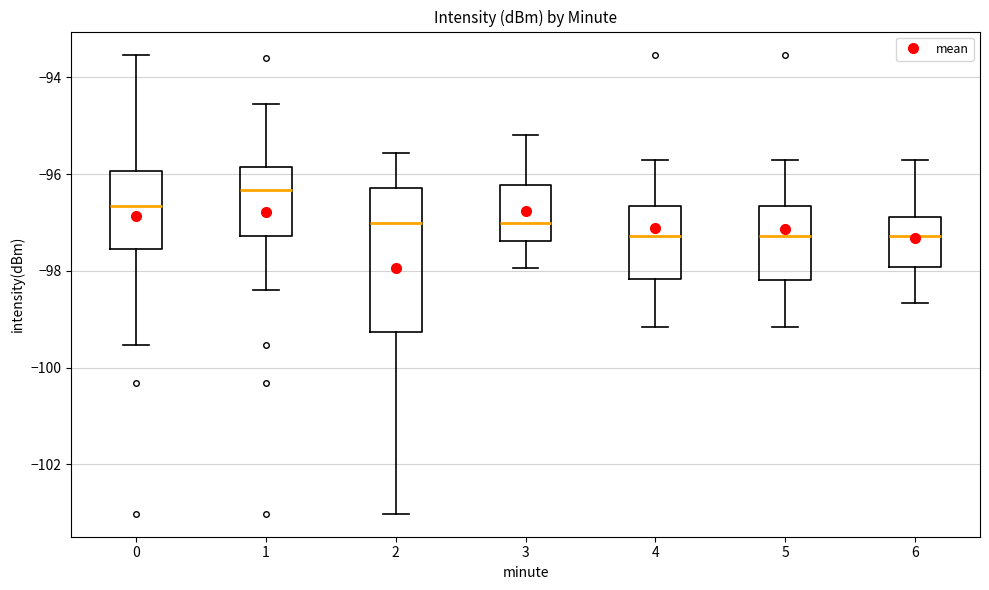

Reading left to right, read every box against the y-axis: the position of its median line, the range the box covers, and the ends of its whiskers. The values are not printed on the chart, so give them approximately, as read against the axis.

0: median -96.6, box -97.6 to -96.0, whiskers -99.6 to -93.6
1: median -96.4, box -97.2 to -95.8, whiskers -98.4 to -94.6
2: median -97.0, box -99.2 to -96.2, whiskers -103.0 to -95.6
3: median -97.0, box -97.4 to -96.2, whiskers -98.0 to -95.2
4: median -97.2, box -98.2 to -96.6, whiskers -99.2 to -95.6
5: median -97.2, box -98.2 to -96.6, whiskers -99.2 to -95.6
6: median -97.2, box -98.0 to -96.8, whiskers -98.6 to -95.6